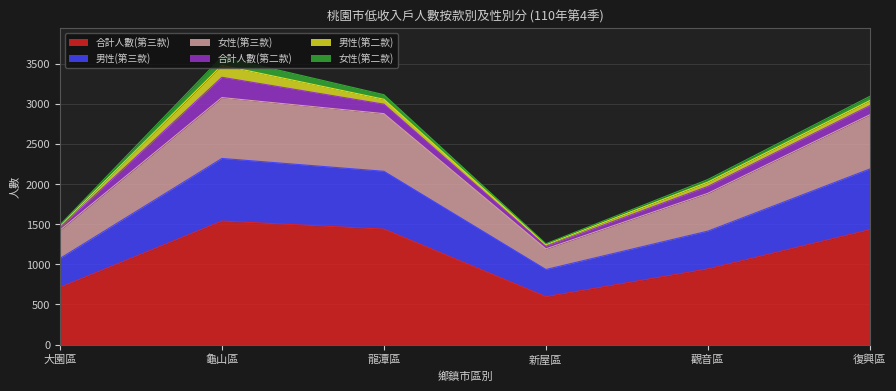

True or false: 合計人數(第三款) and 男性(第三款) cross at least once.

False